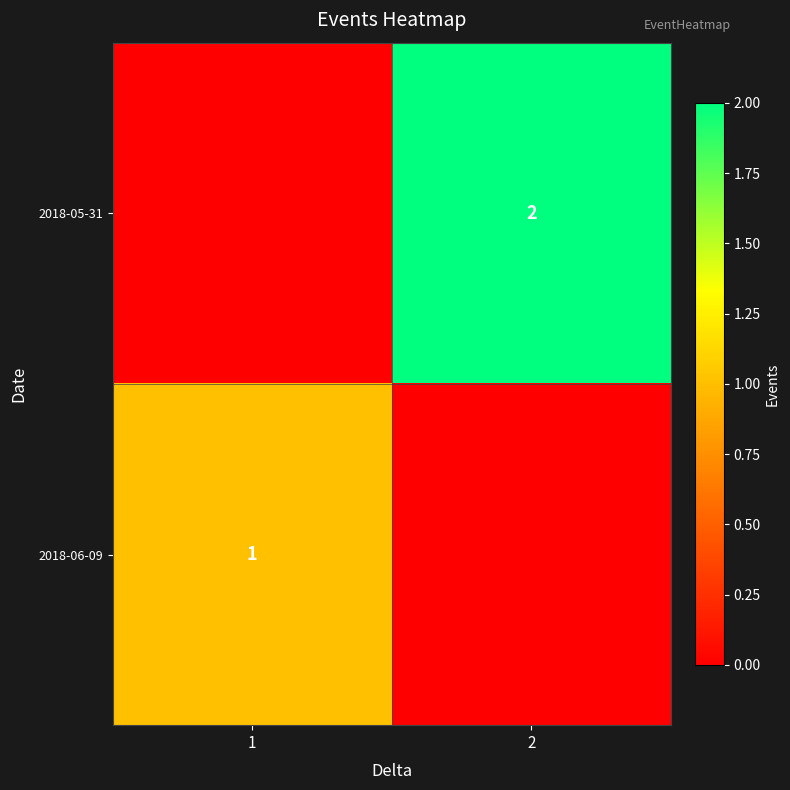

At how many categories does at least one series exceed 0?

2